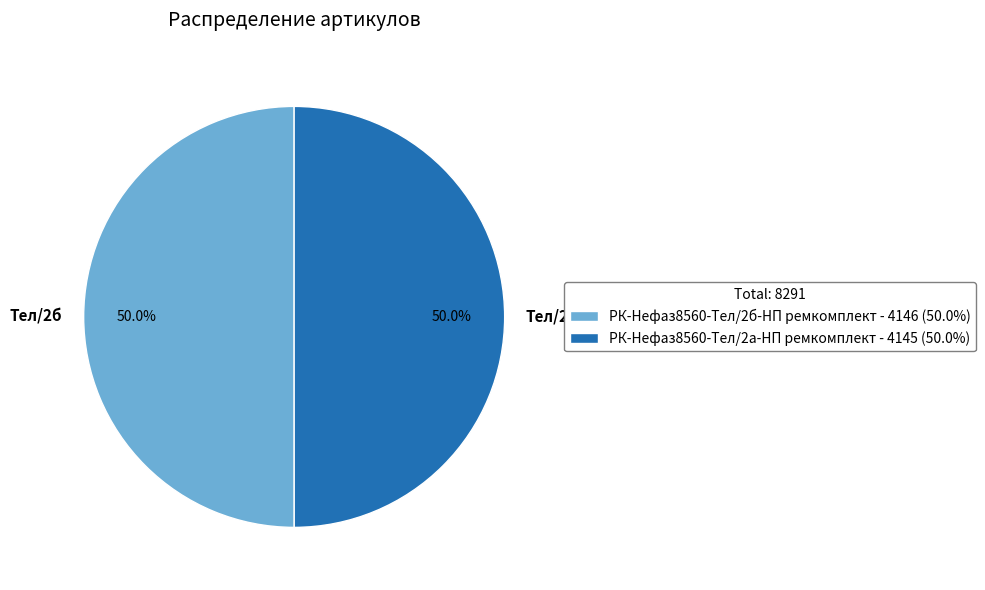

Approximately how many times larger is the value at Тел/2а compared to Тел/2б?

1.0